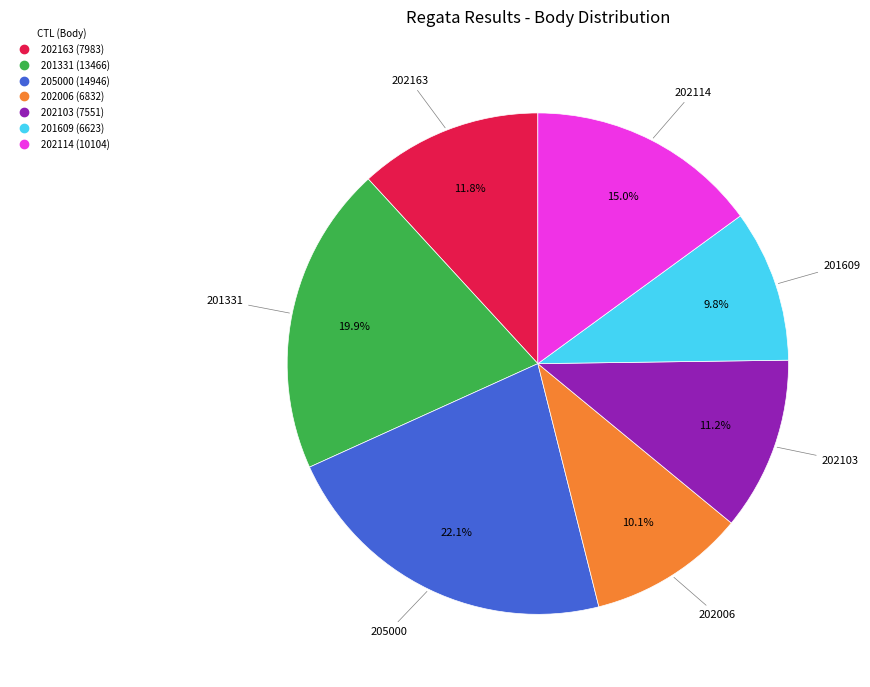

Does any single category account for the majority?

No